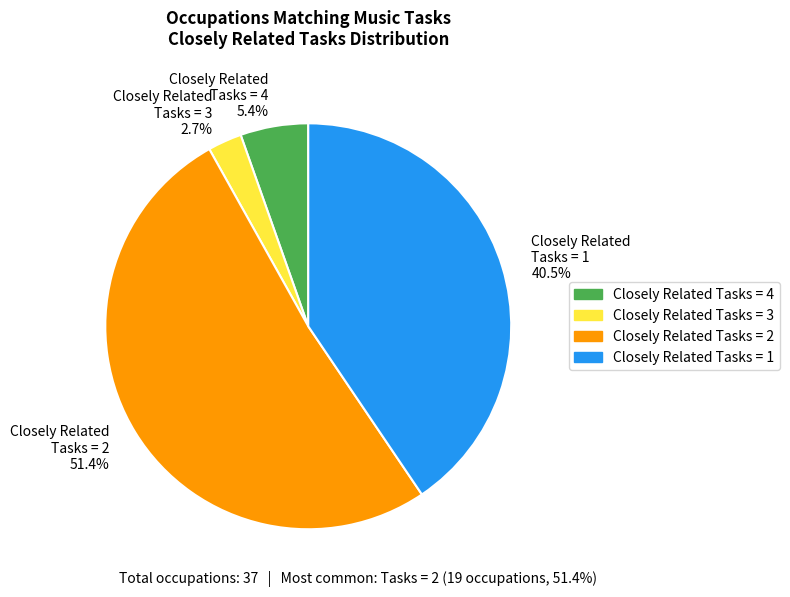

Which has a higher value, Closely Related Tasks = 3 or Closely Related Tasks = 4?

Closely Related Tasks = 4